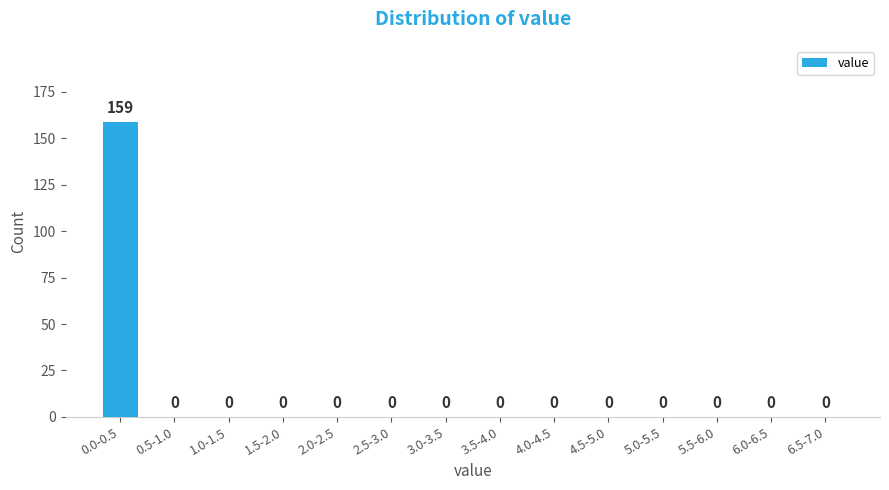

Reading left to right, what are all the values shown in this chart?

0.0-0.5=159	0.5-1.0=0	1.0-1.5=0	1.5-2.0=0	2.0-2.5=0	2.5-3.0=0	3.0-3.5=0	3.5-4.0=0	4.0-4.5=0	4.5-5.0=0	5.0-5.5=0	5.5-6.0=0	6.0-6.5=0	6.5-7.0=0